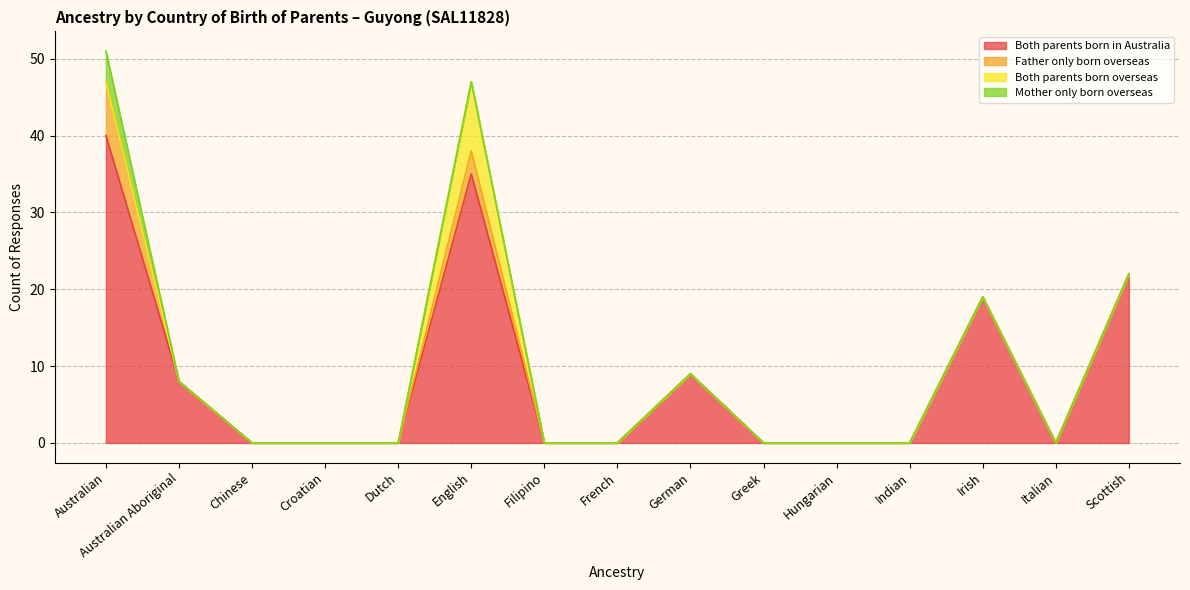

What is the difference between the Both parents born in Australia values at Chinese and English?

35